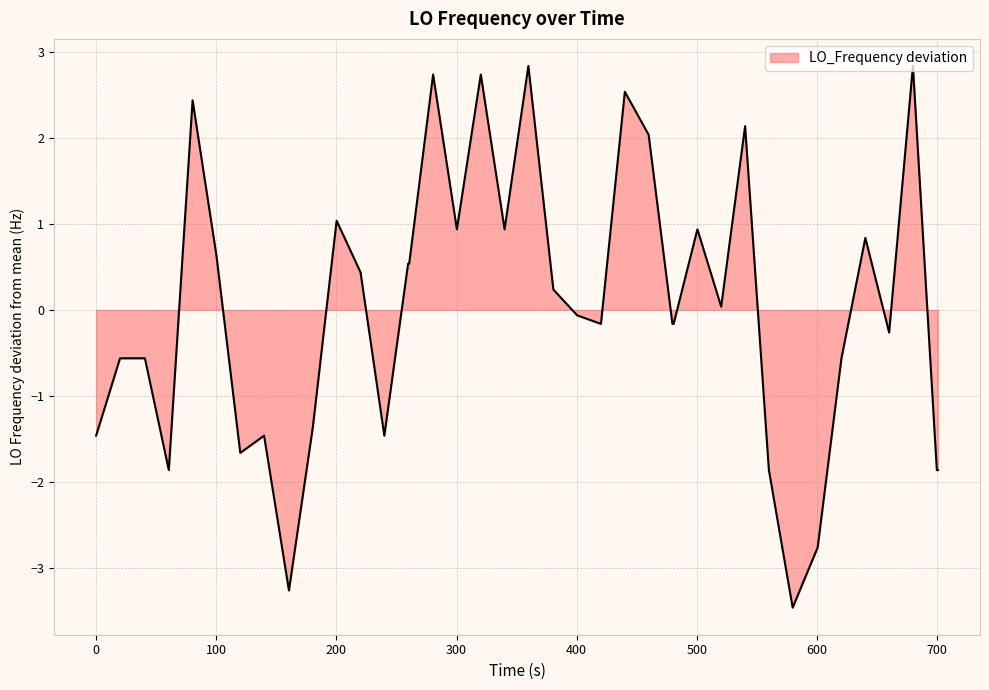

What is the difference between the maximum and minimum values?

6.3